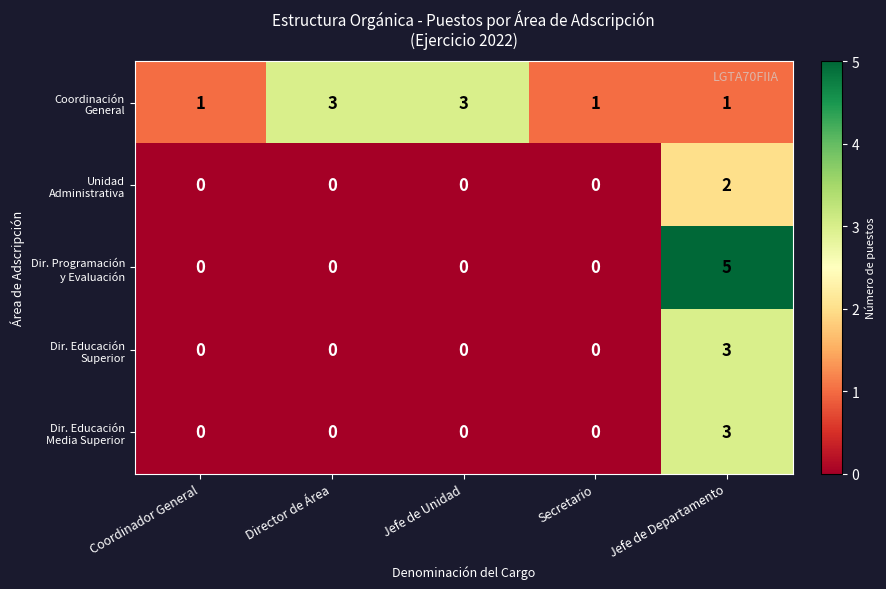

What is the greatest value displayed?

5